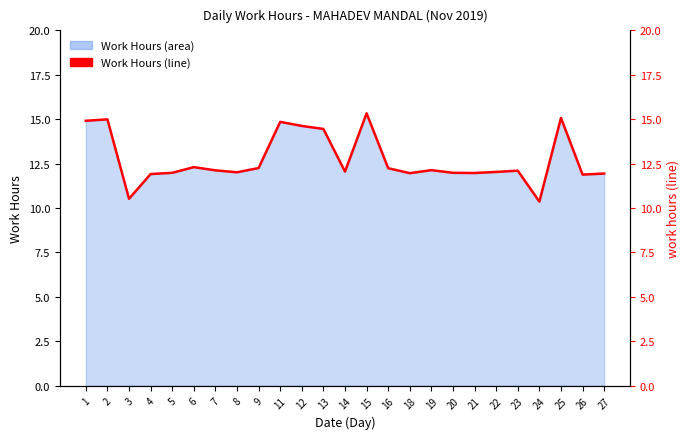

Rank the categories by value from lowest to highest.

24, 3, 26, 4, 27, 18, 21, 5, 20, 8, 22, 14, 23, 7, 19, 16, 9, 6, 13, 12, 11, 1, 2, 25, 15